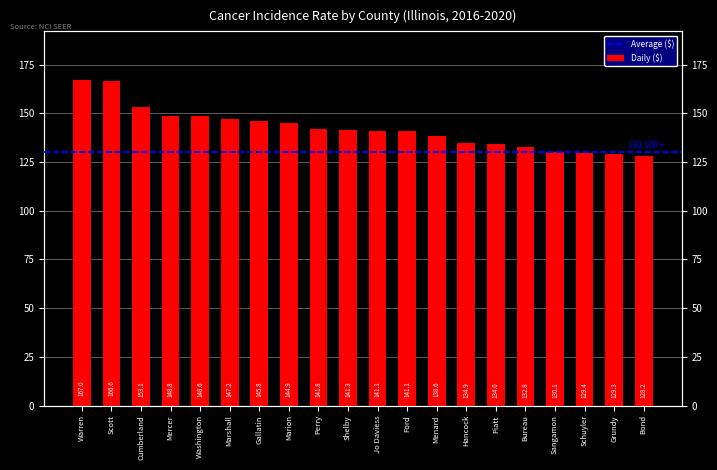

What is the ratio of the value at Warren to the value at Bond?

1.3